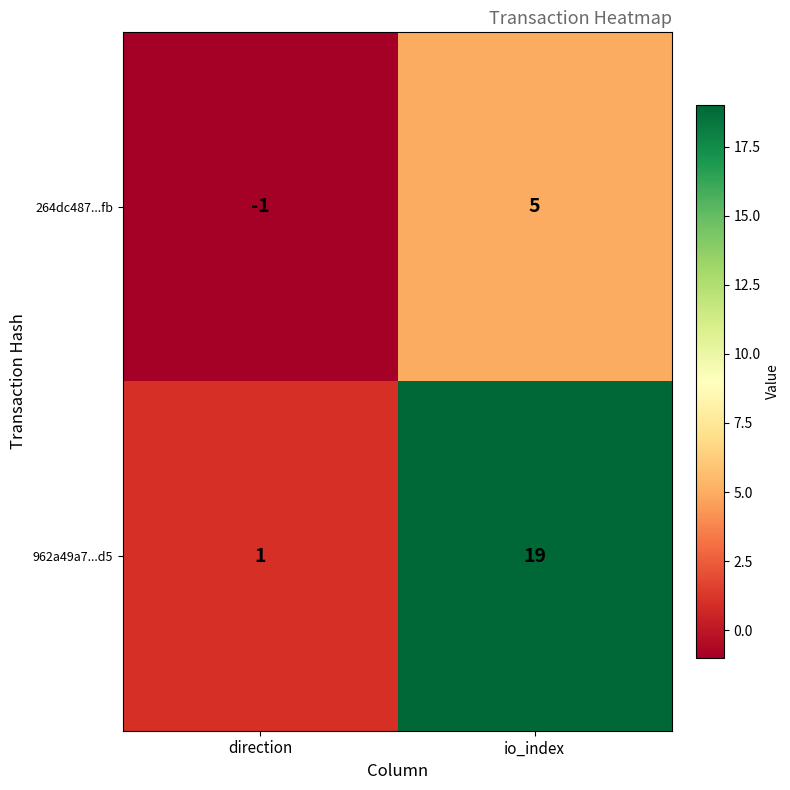

Reading left to right, extract all data points from this chart.

264dc487...fb: direction=-1	io_index=5
962a49a7...d5: direction=1	io_index=19